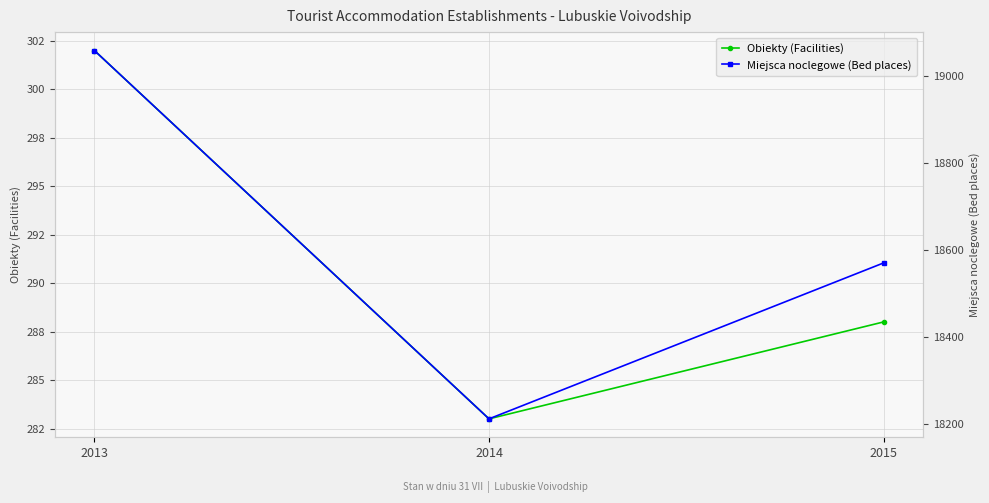

How many categories are shown in the chart?

3